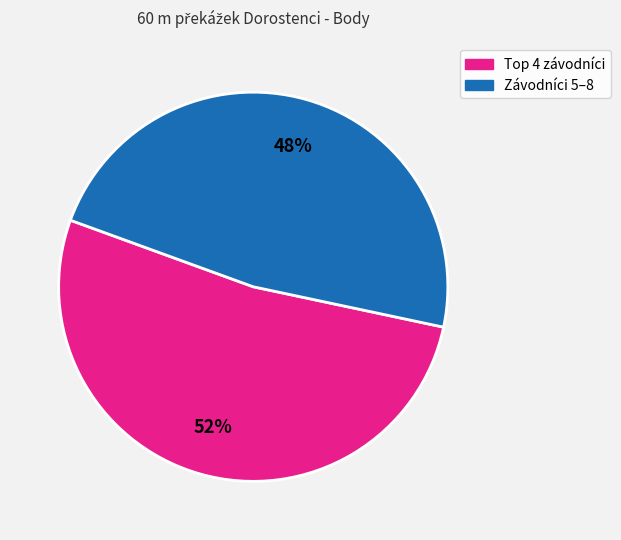

To the nearest percent, what is the difference between the largest and smallest slice percentages?

4%